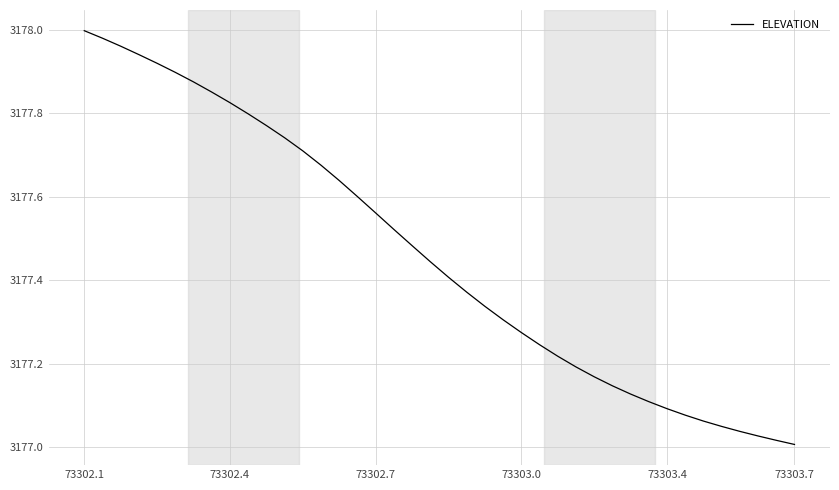

What is the difference between the maximum and minimum values?

1.0